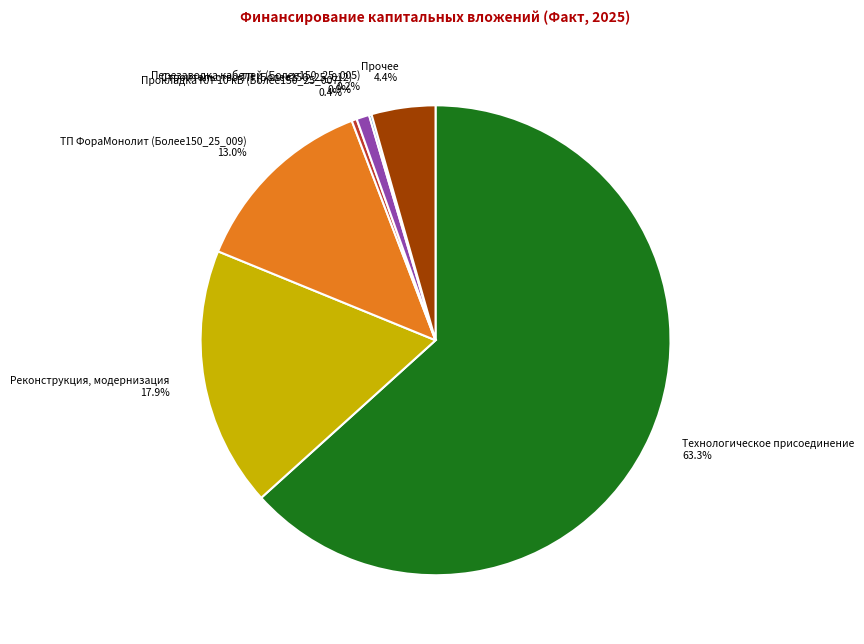

Between ТП ФораМонолит (Более150_25_009) and Строительство ТП (Более150_25_012), which is larger?

ТП ФораМонолит (Более150_25_009)